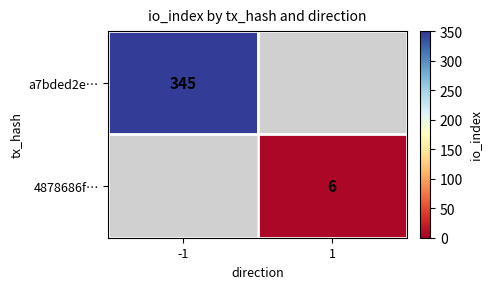

Which label corresponds to the smallest value in the chart?

1